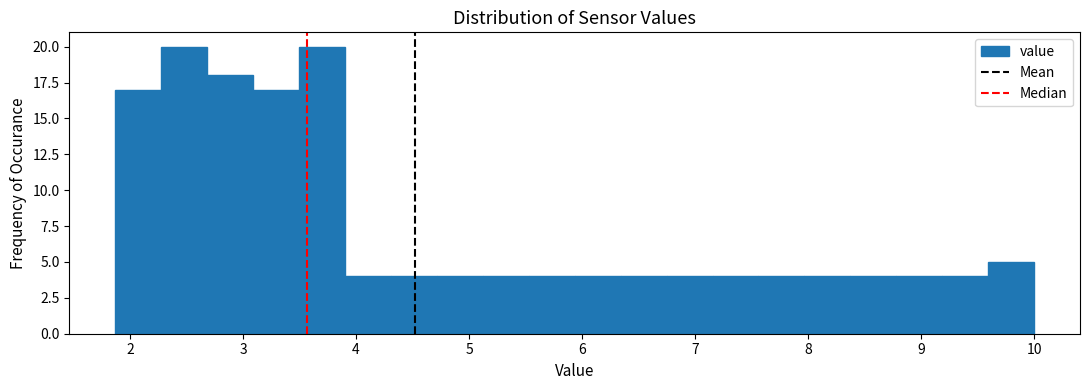

Reading left to right, list every bar in this chart as the range it spans on the x-axis followed by its height. Neither the bar edges nor the heights are printed on the chart, so give them approximately, as read against the axes.

1.9 to 2.3: 17
2.3 to 2.7: 20
2.7 to 3.1: 18
3.1 to 3.5: 17
3.5 to 3.9: 20
3.9 to 4.3: 4
4.3 to 4.7: 4
4.7 to 5.1: 4
5.1 to 5.5: 4
5.5 to 5.9: 4
5.9 to 6.3: 4
6.3 to 6.7: 4
6.7 to 7.2: 4
7.2 to 7.6: 4
7.6 to 8.0: 4
8.0 to 8.4: 4
8.4 to 8.8: 4
8.8 to 9.2: 4
9.2 to 9.6: 4
9.6 to 10.0: 5